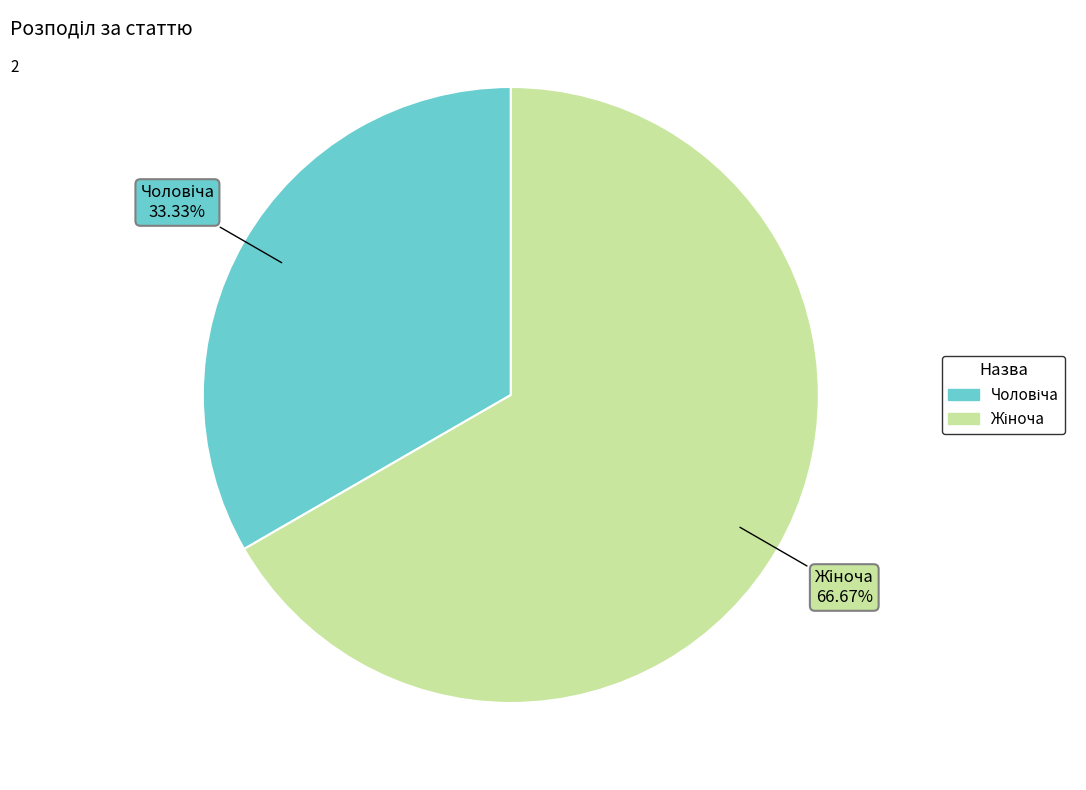

To the nearest percent, what is the average slice percentage?

50%